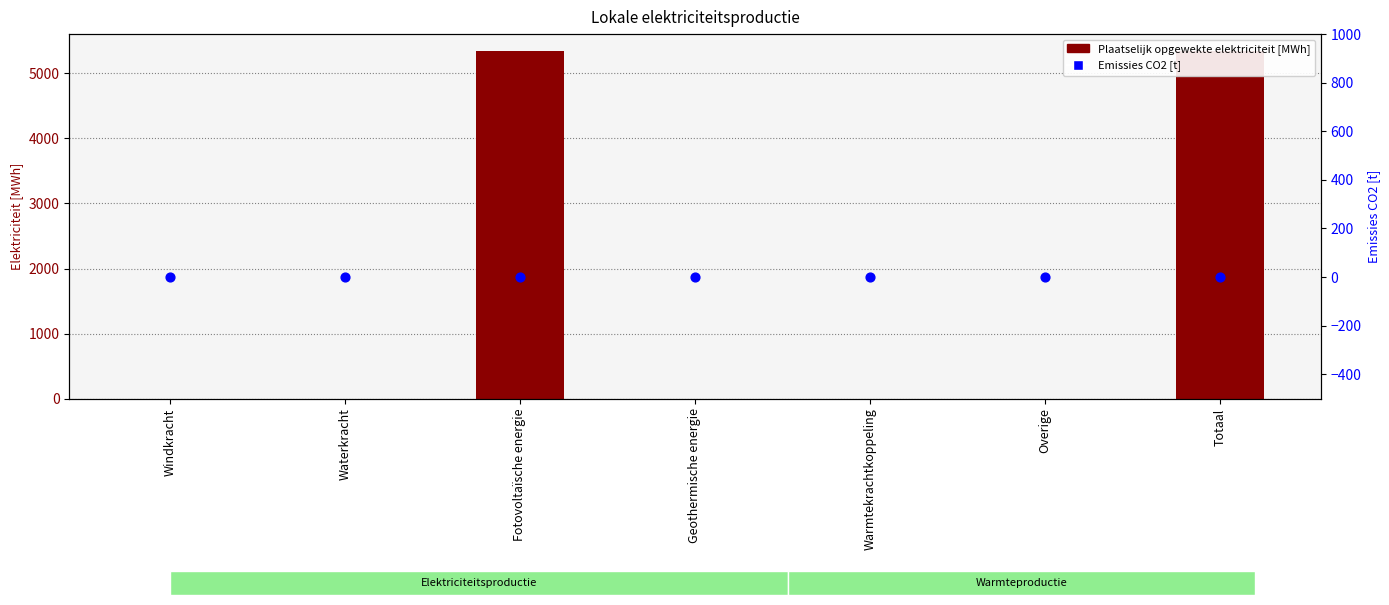

Which series contains the highest Y value?

Plaatselijk opgewekte elektriciteit [MWh]